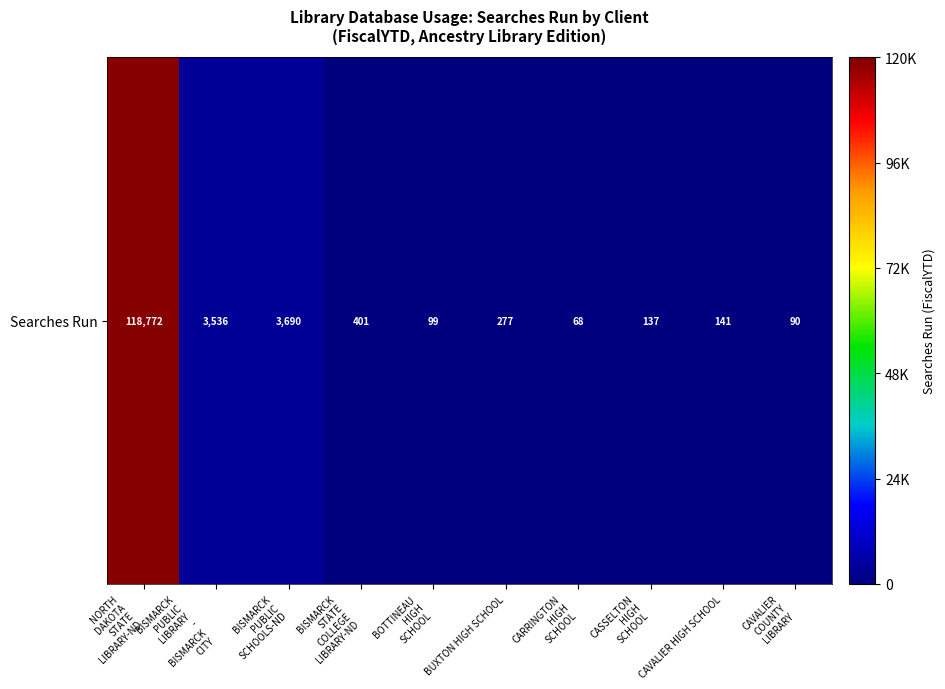

What is the difference between the values at NORTH
DAKOTA
STATE
LIBRARY-ND and BISMARCK
STATE
COLLEGE
LIBRARY-ND?

118371